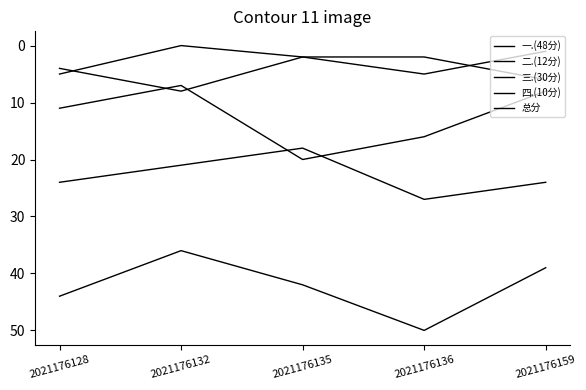

At which category is the sum across all series the highest?

2021176136